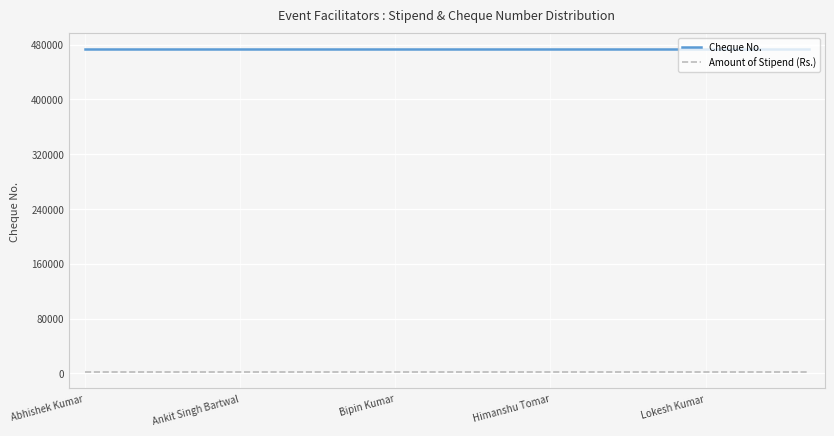

What is the value of the Amount of Stipend (Rs.) point at the 13th from the left?

1500